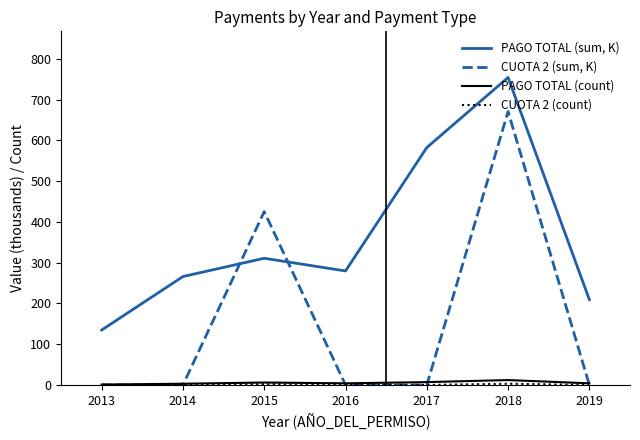

The PAGO TOTAL (sum, K) series shows 458.6 at 2014. True or false?

False